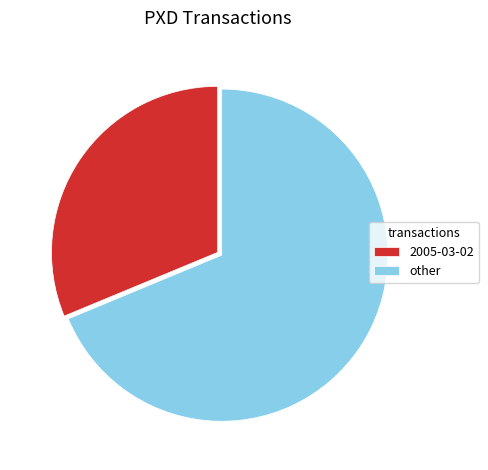

Rank the categories by value from lowest to highest.

2005-03-02, other